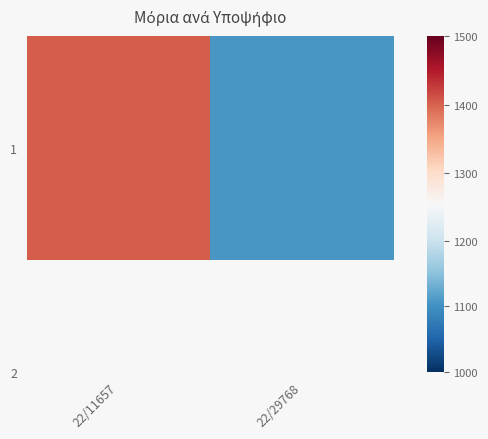

What is the minimum value shown in the chart?

1107.1